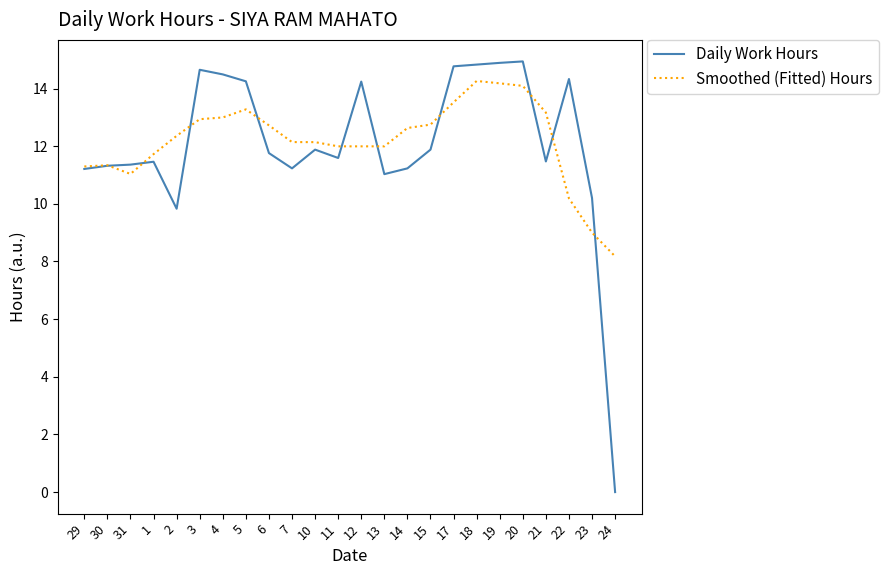

What is the total value across all series at 3?

27.6